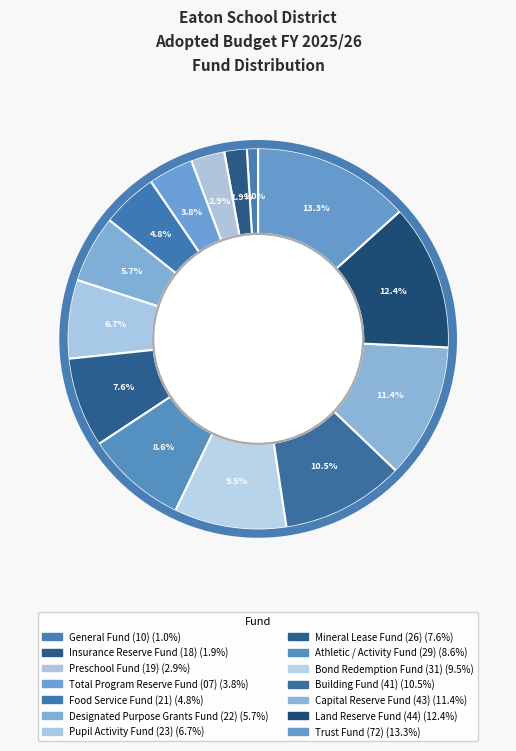

How many segments does this pie chart have?

14